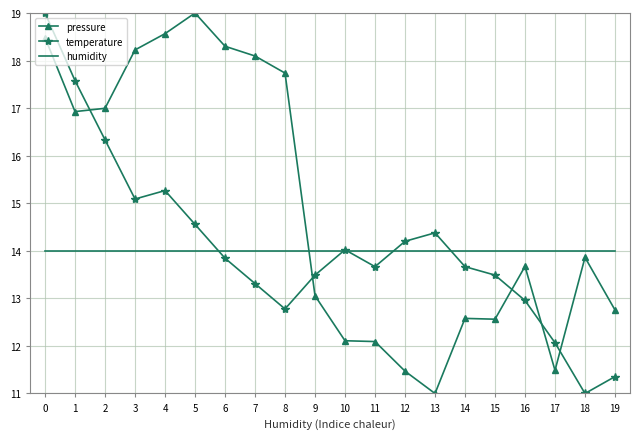

In pressure, how many points are lower than both neighbors (excluding endpoints)?

4